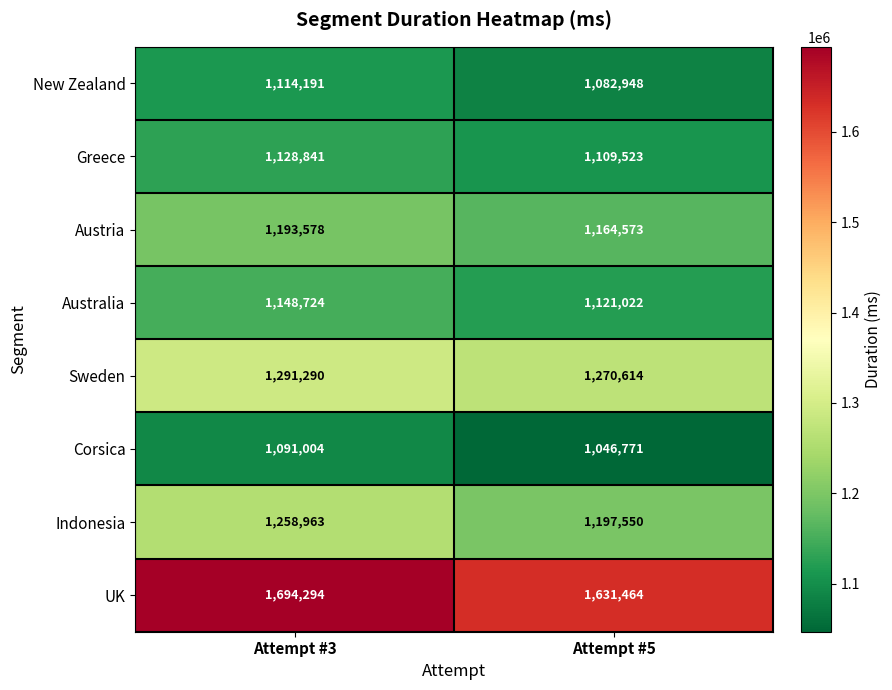

Rank the series at Attempt #3 from highest to lowest value.

UK, Sweden, Indonesia, Austria, Australia, Greece, New Zealand, Corsica